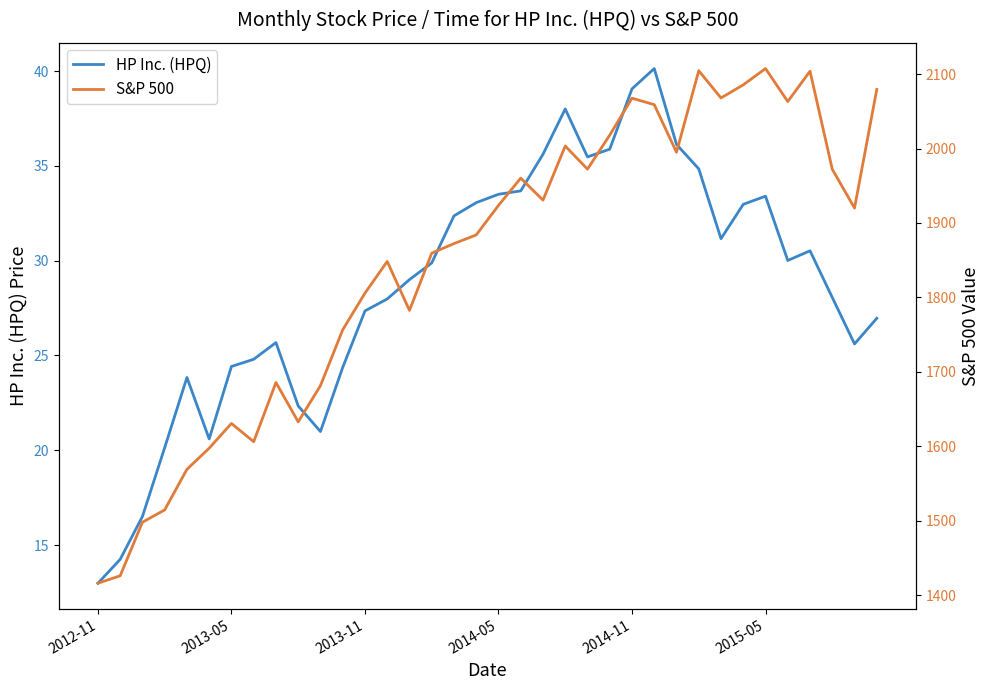

True or false: S&P 500 and HP Inc. (HPQ) cross at least once.

False